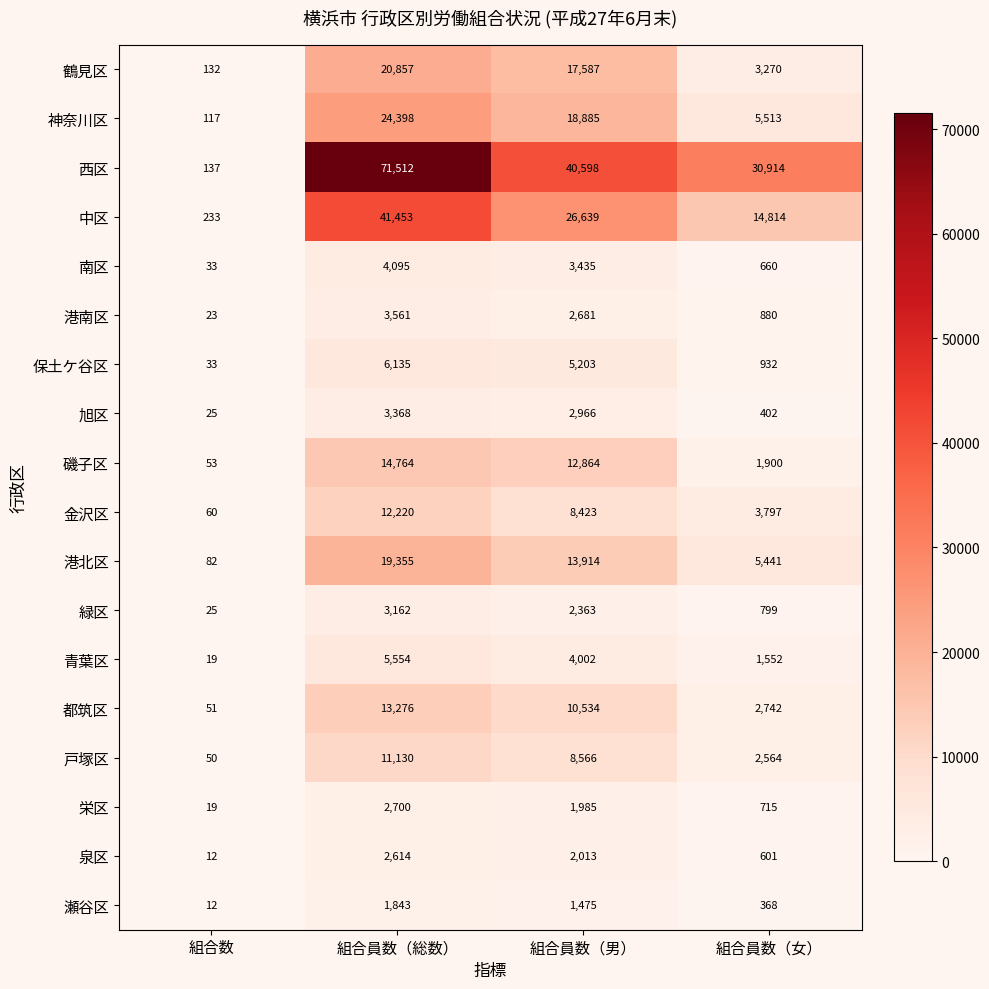

Where is 栄区 nearest to the value 1359?

組合員数（男）